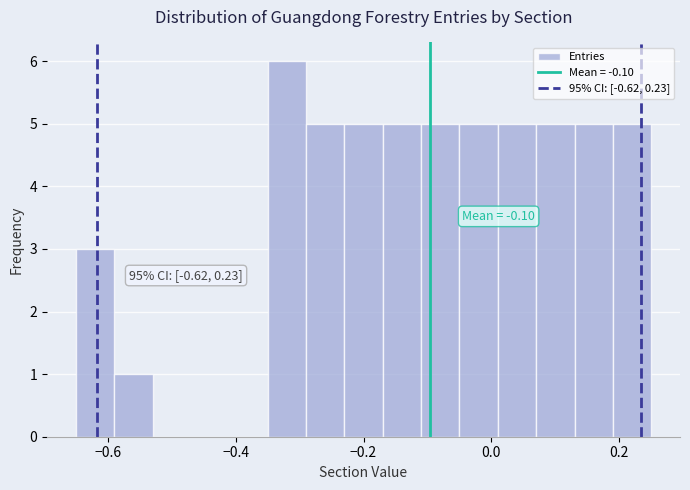

Read against the x-axis, roughly where is the centre of the tallest bar?

-0.32